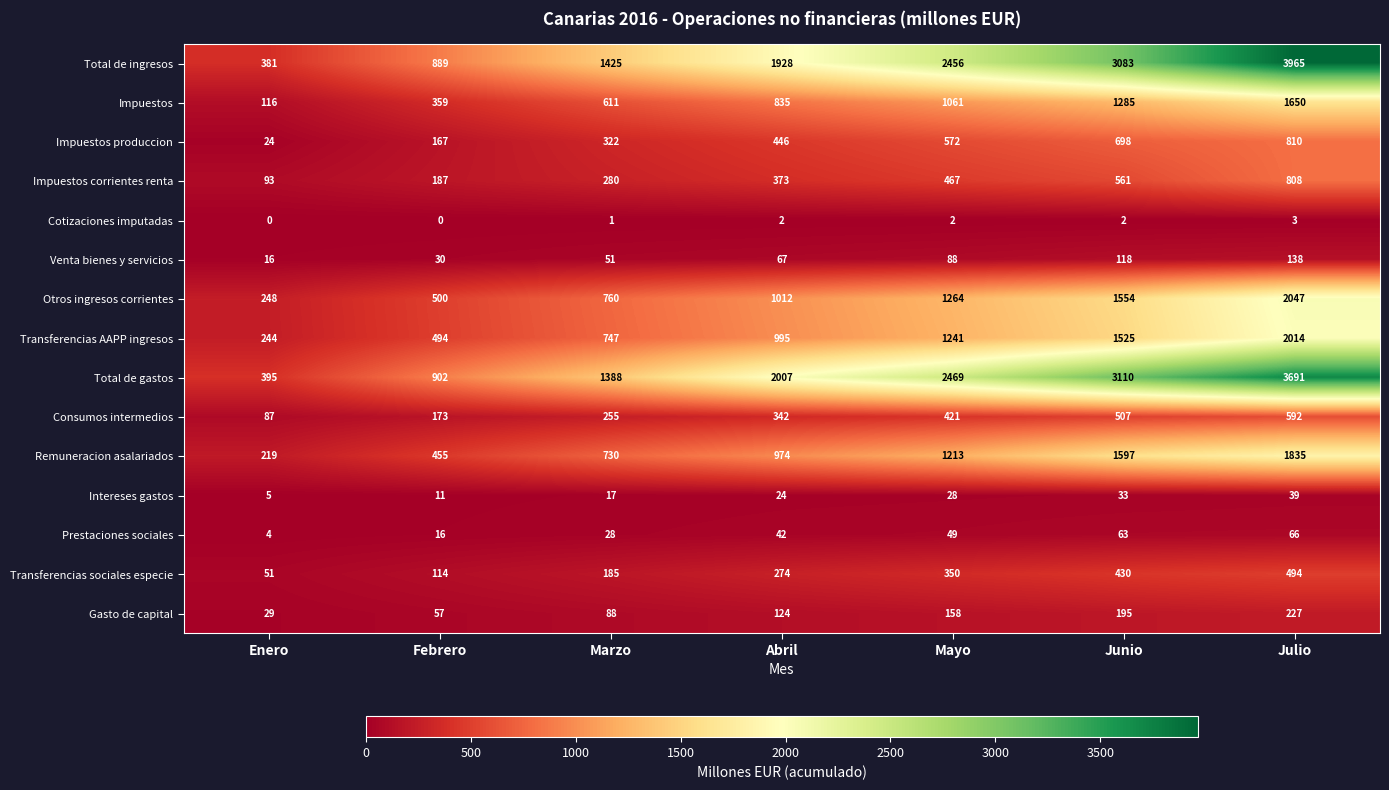

True or false: Gasto de capital has a value of 57 at Febrero.

True